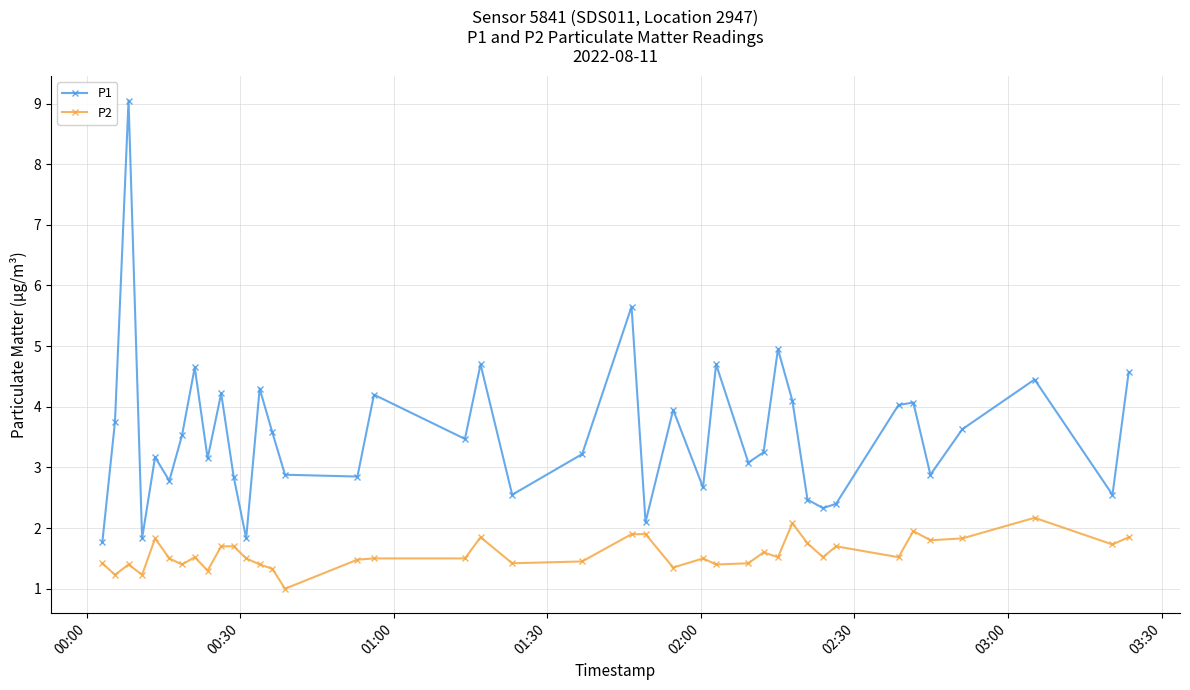

What is the average value of the P1 series?

3.6